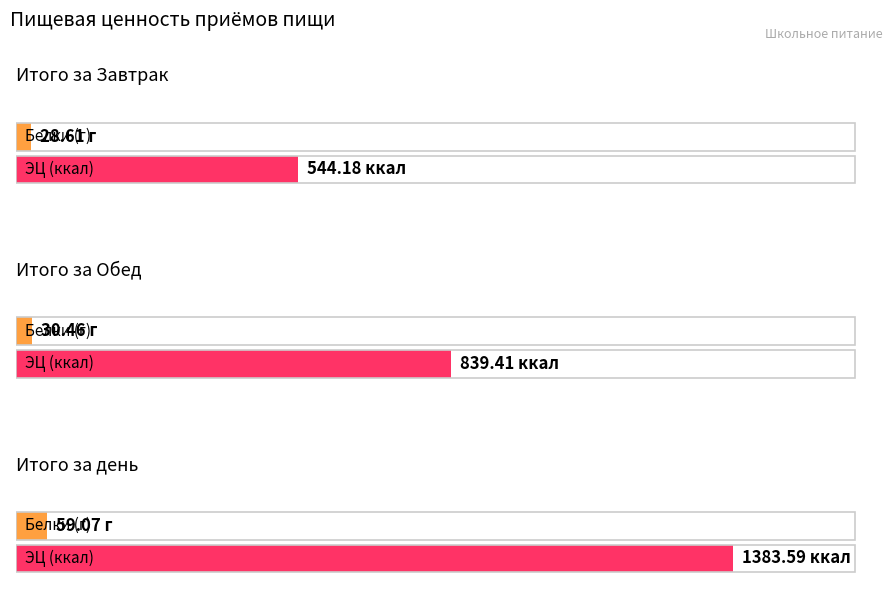

Between Итого за день and Итого за Обед, which is larger?

Итого за день